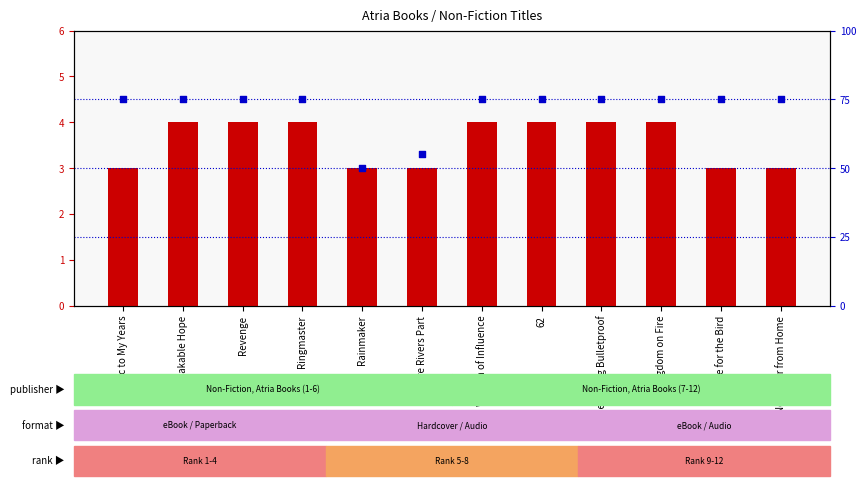

What are all the series names shown in the legend?

count, percentile rank within the sample